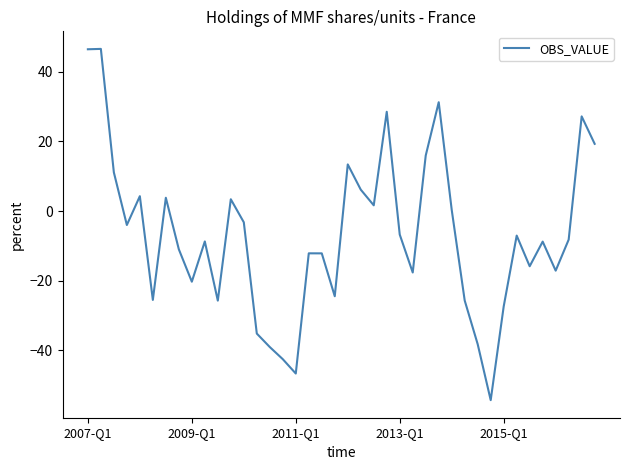

What is the greatest value displayed?

46.6